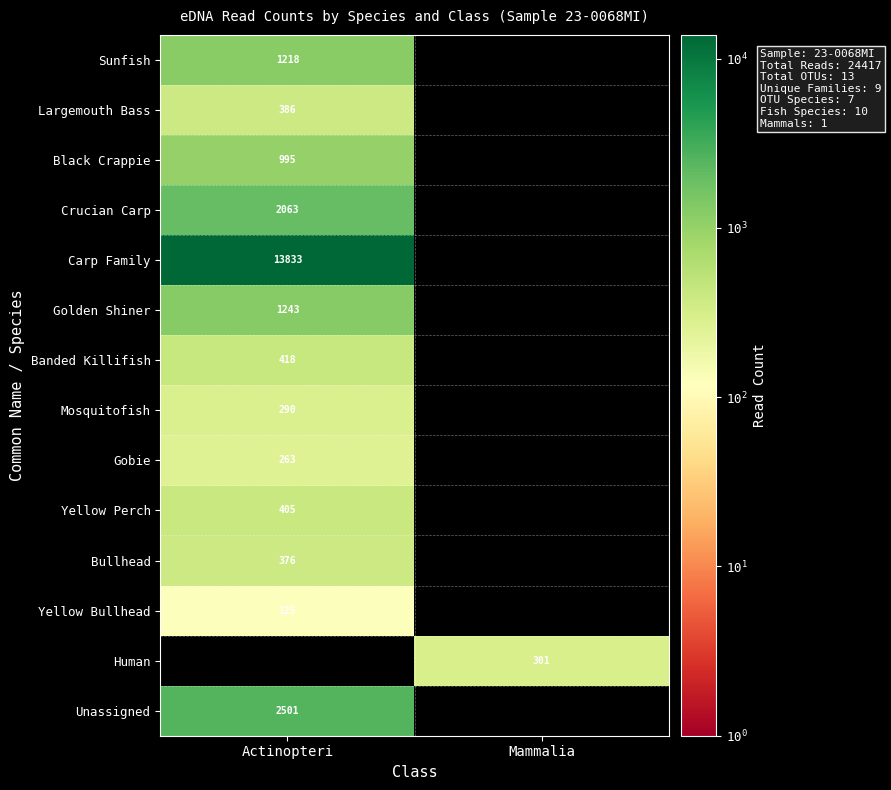

Is the value of Mosquitofish at Actinopteri greater than the value of Black Crappie at Actinopteri?

No